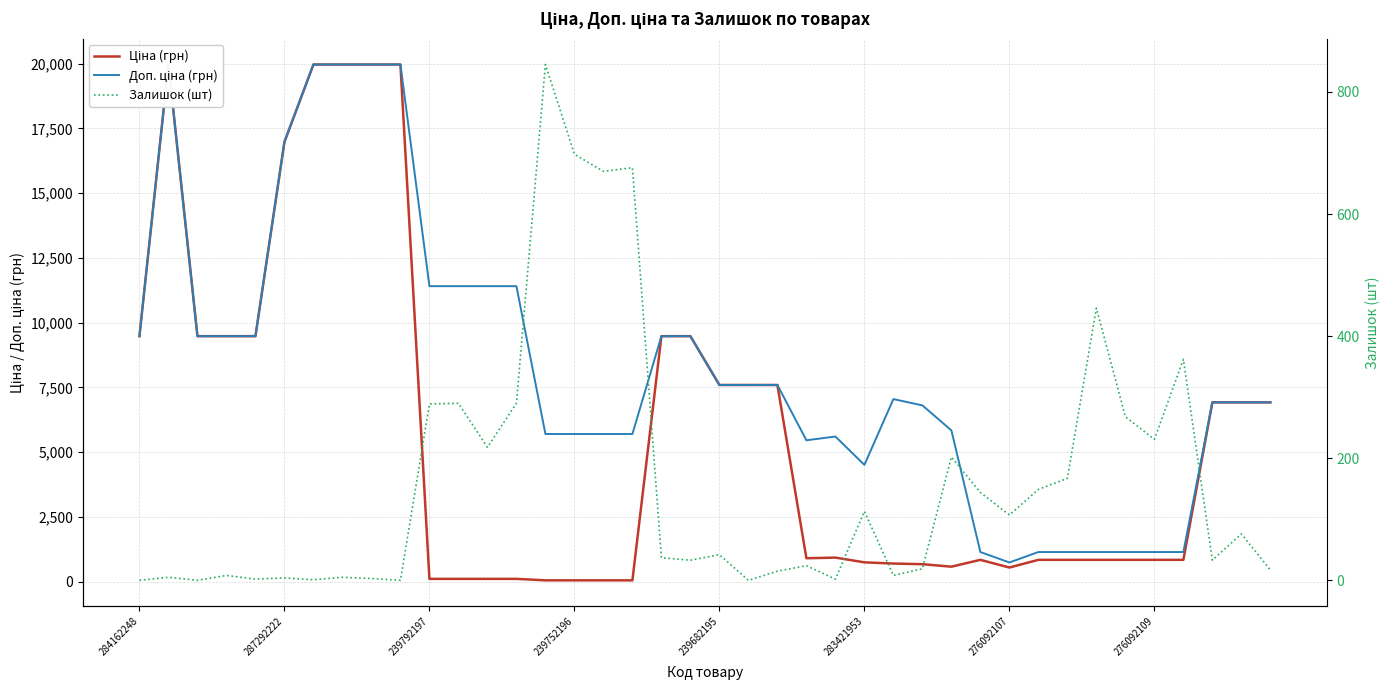

What is the label of the 2nd point from the right?

38